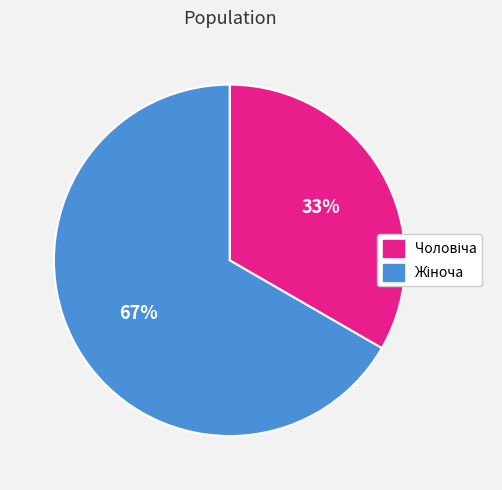

To the nearest percent, what is the average slice percentage?

50%